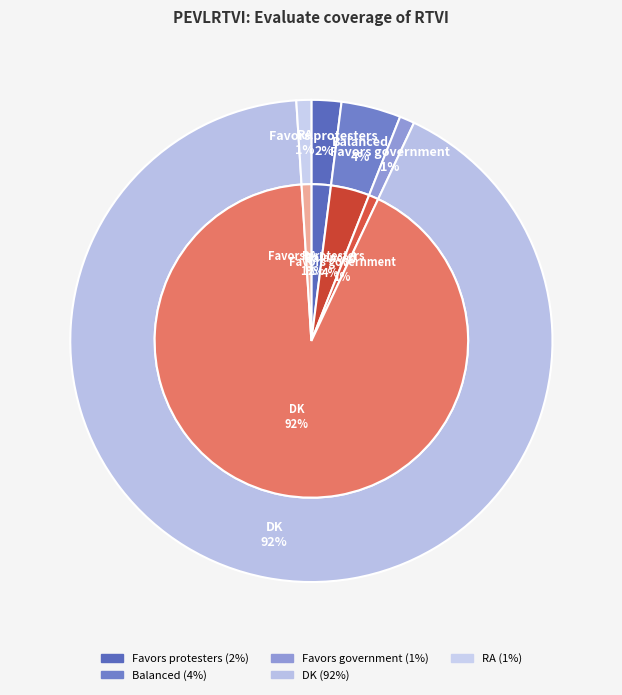

How many segments does this pie chart have?

5